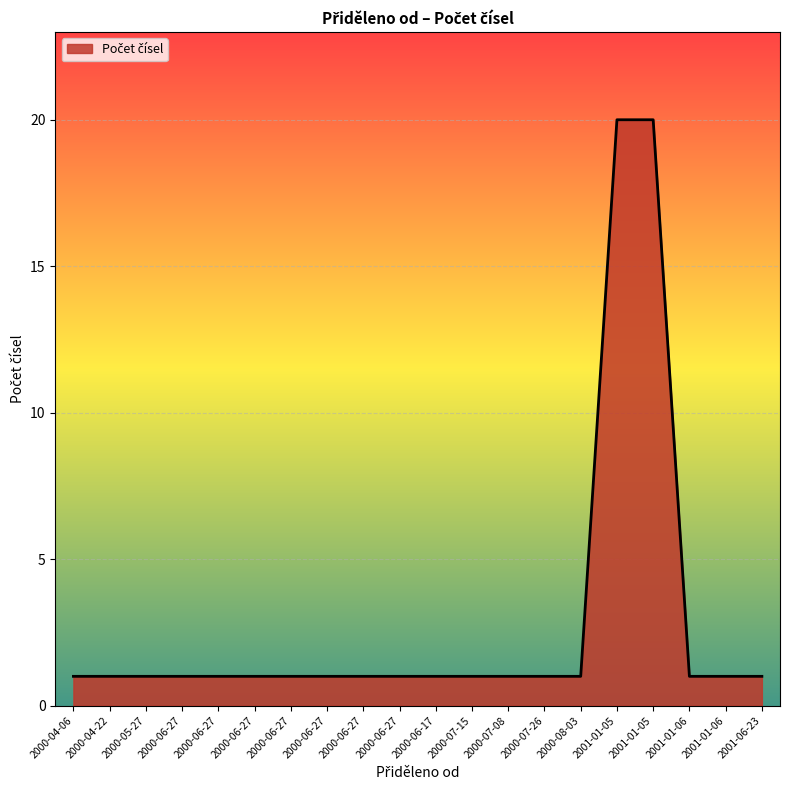

Does the chart display data point markers on the line(s)?

No